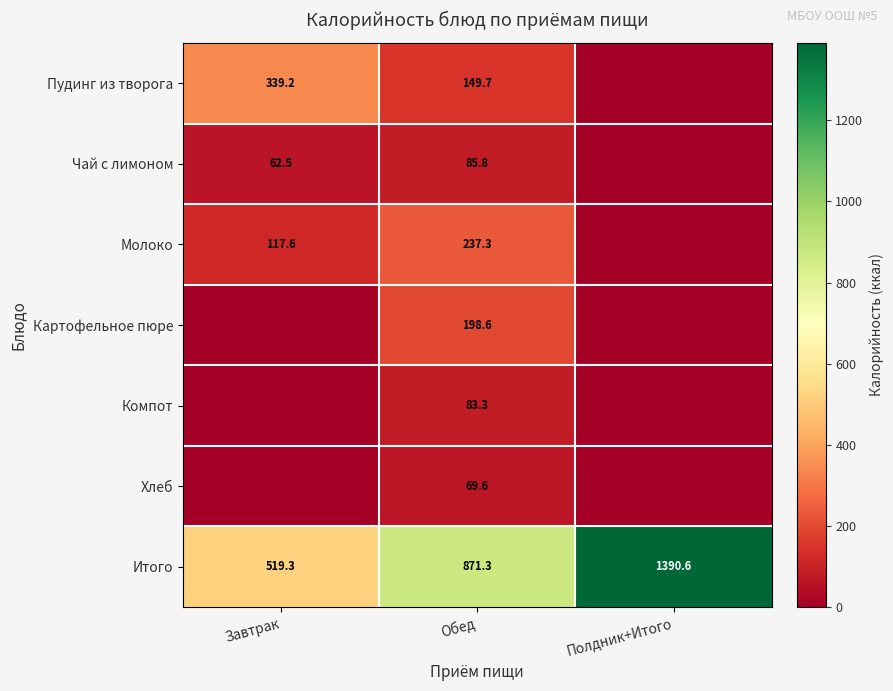

At which category does the chart reach its minimum across all series?

Полдник+Итого